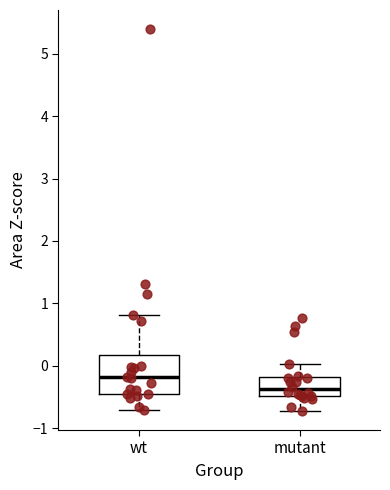

Which box has the lowest median line?

mutant